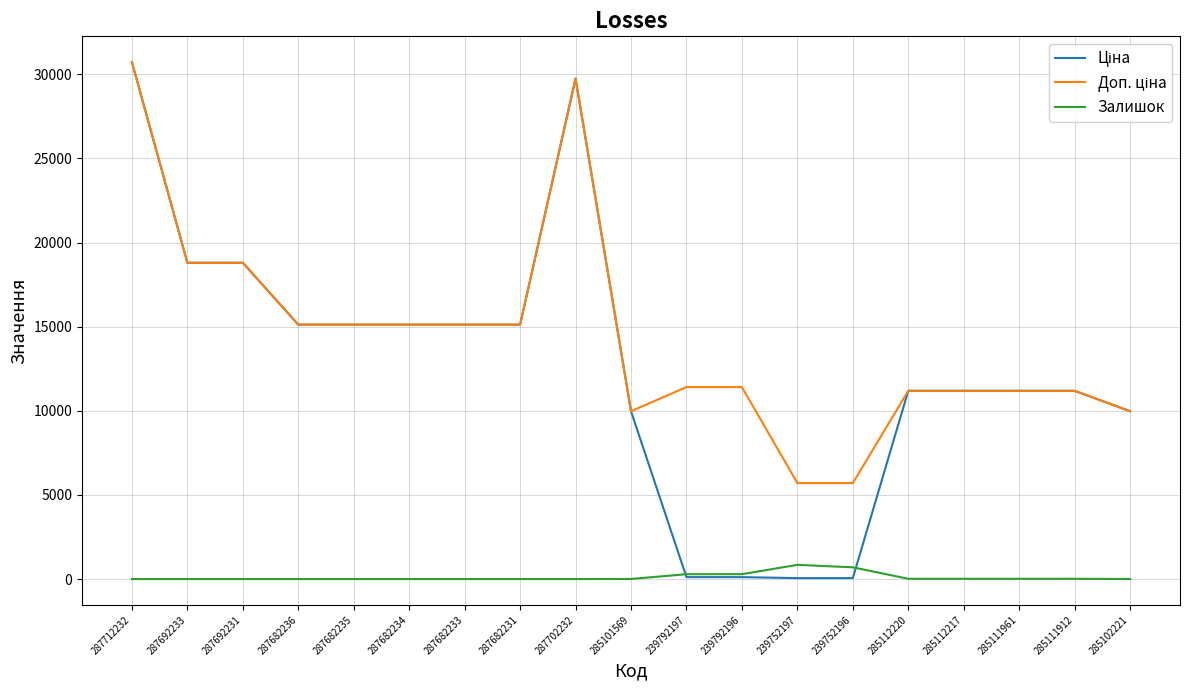

What is the highest value of the Залишок series?

845.0